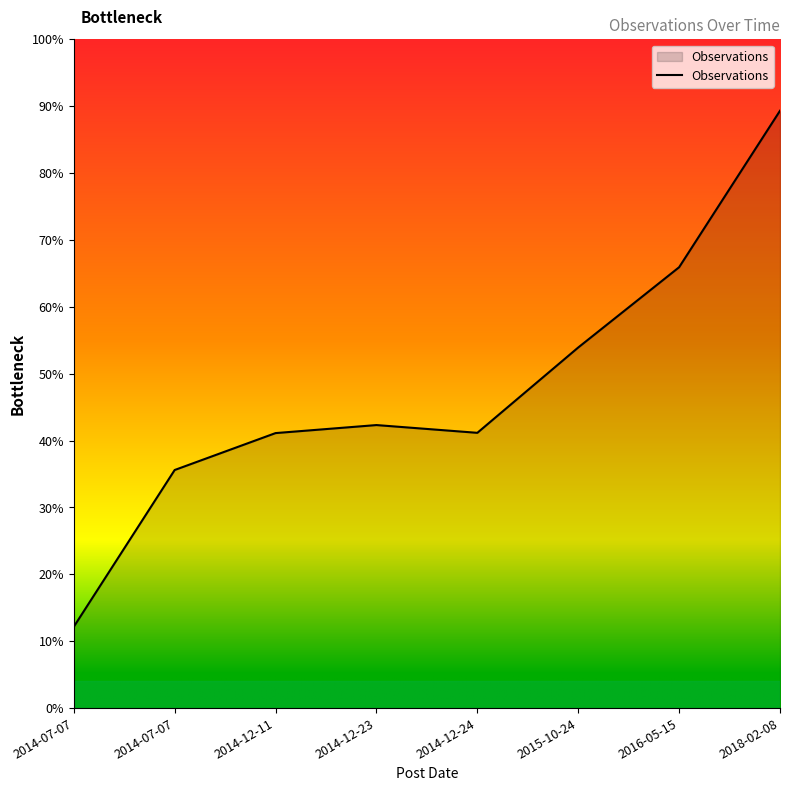

Does the chart display data point markers on the line(s)?

No